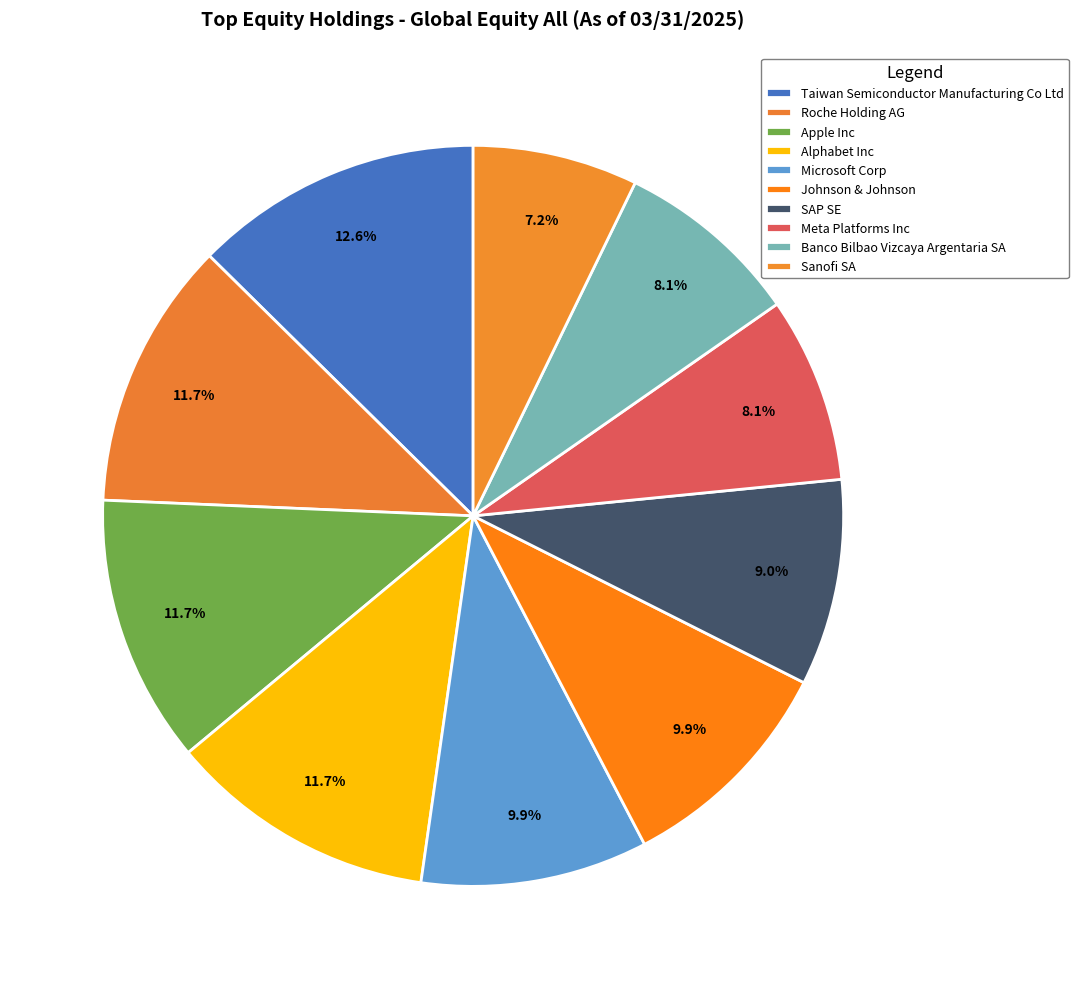

Rank the categories by value from highest to lowest.

Taiwan Semiconductor Manufacturing Co Ltd, Roche Holding AG, Apple Inc, Alphabet Inc, Microsoft Corp, Johnson & Johnson, SAP SE, Meta Platforms Inc, Banco Bilbao Vizcaya Argentaria SA, Sanofi SA